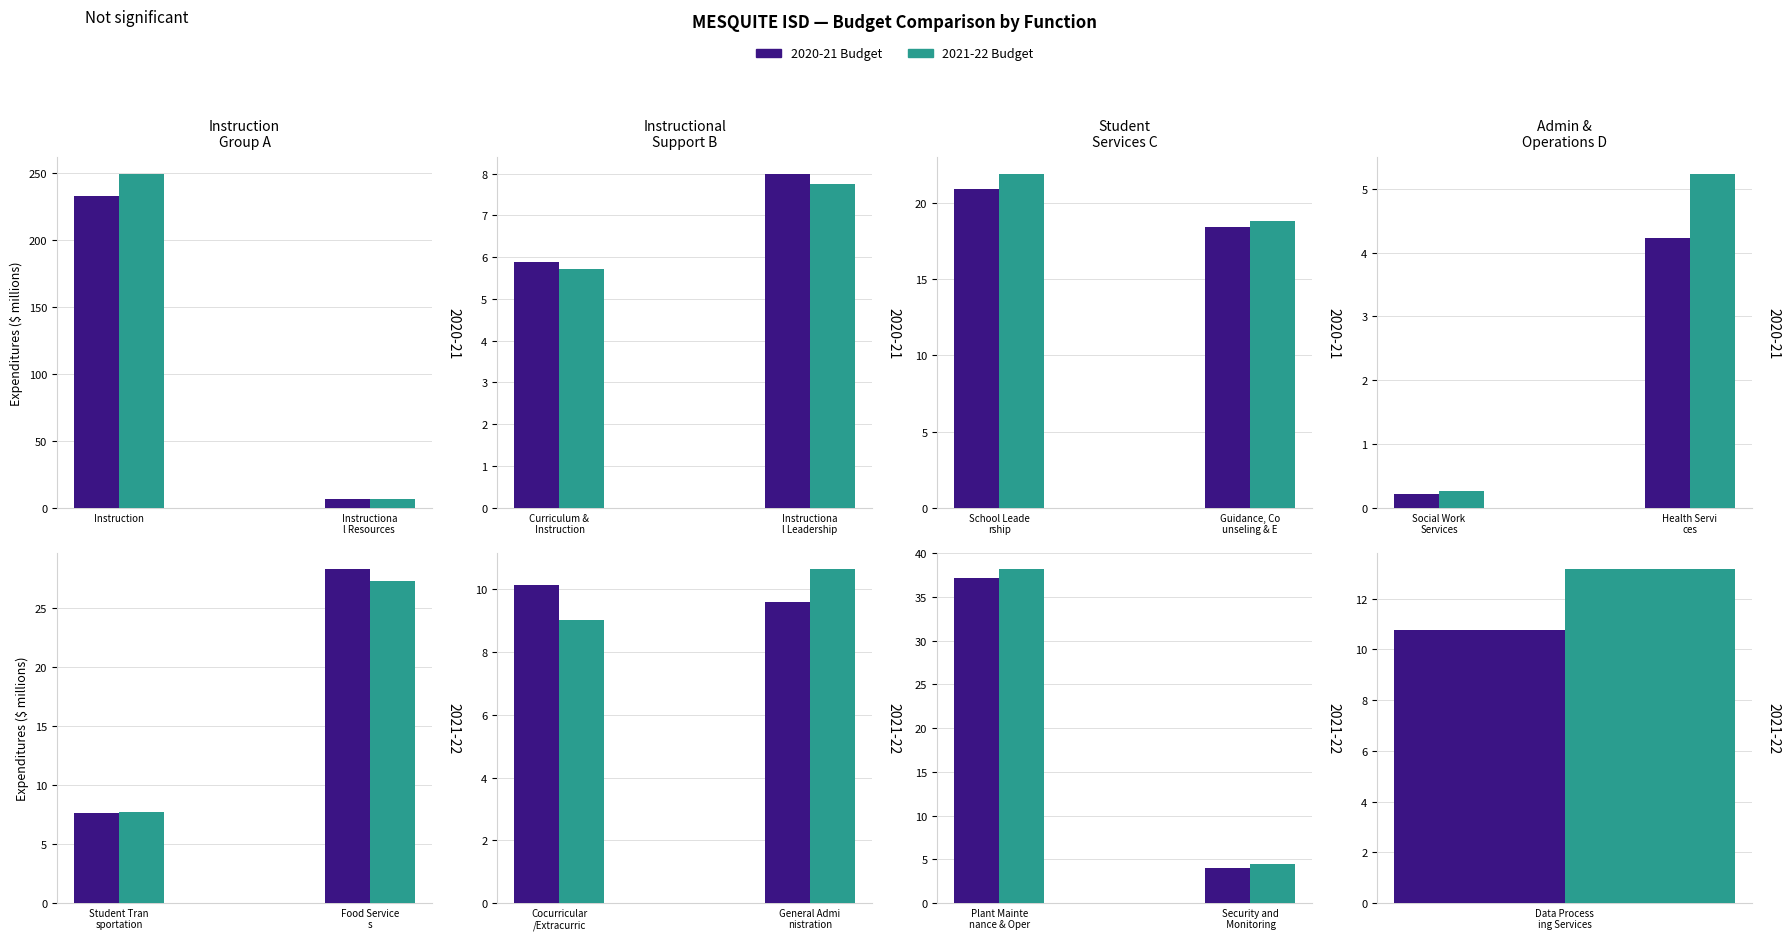

Are the bars grouped side by side (vs. stacked)?

Yes